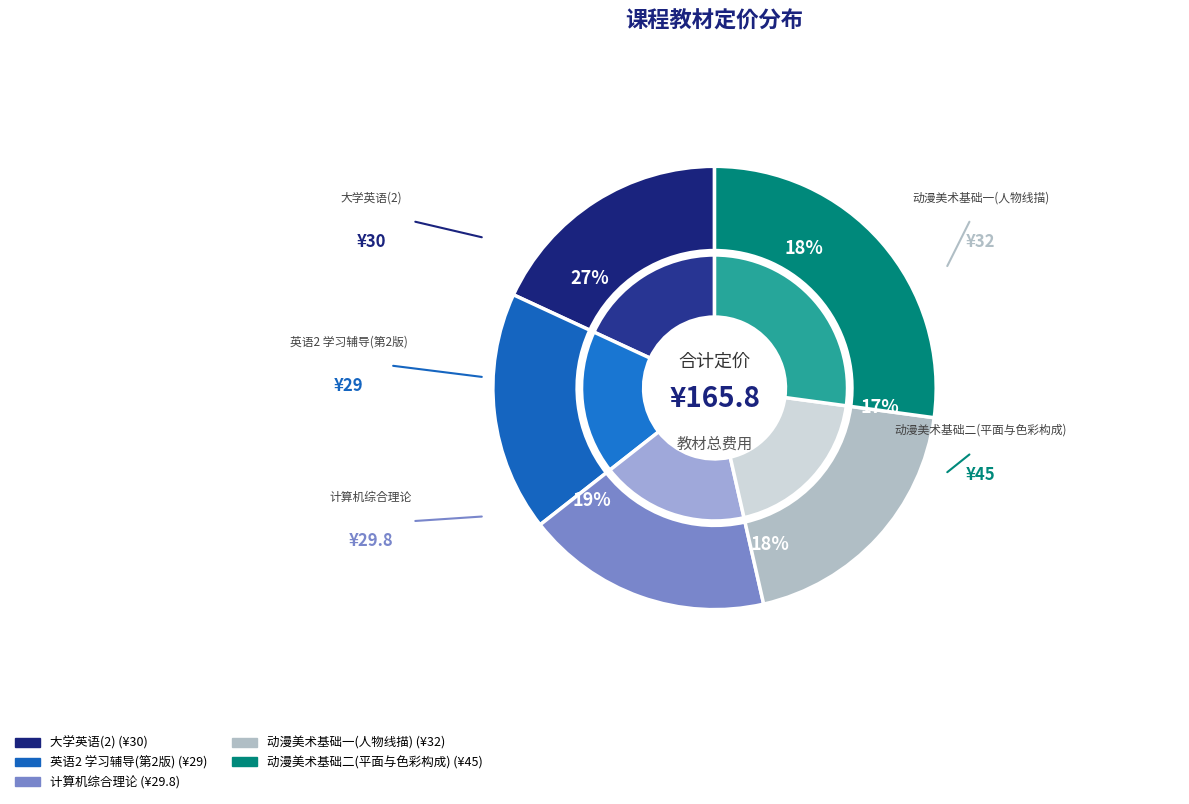

What is the change in value from 英语2 学习辅导(第2版) to 动漫美术基础二(平面与色彩构成)?

+16.0